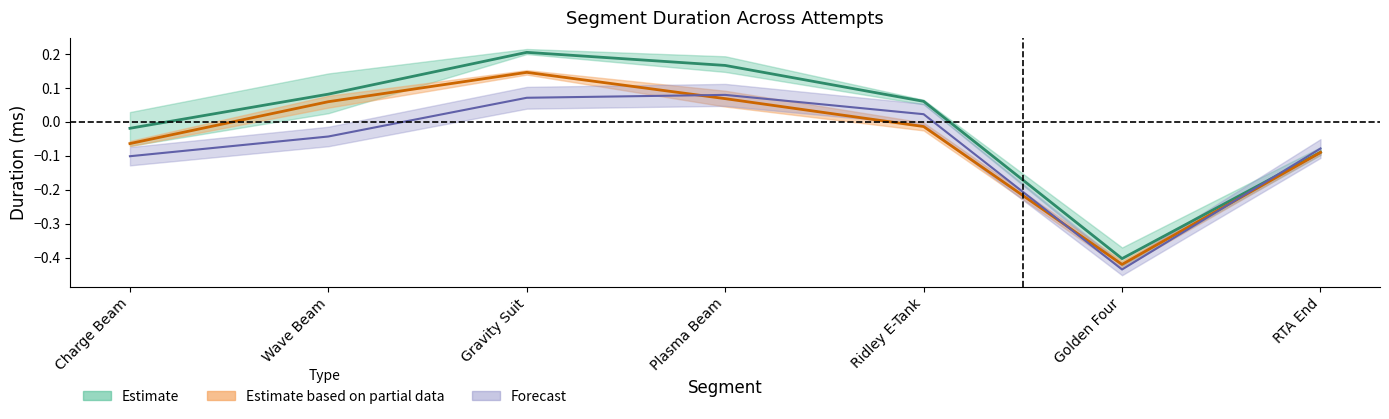

Between Charge Beam and Plasma Beam, which series saw the biggest shift?

Attempt #6